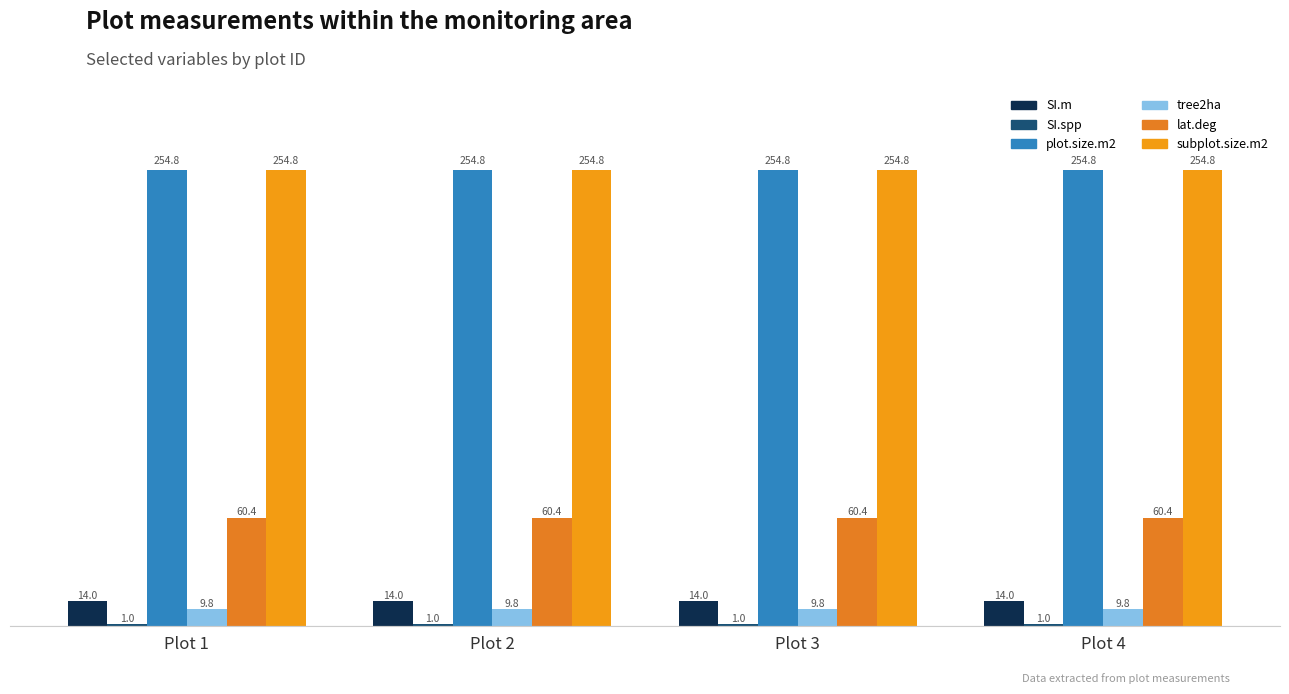

Are the bars horizontal?

No